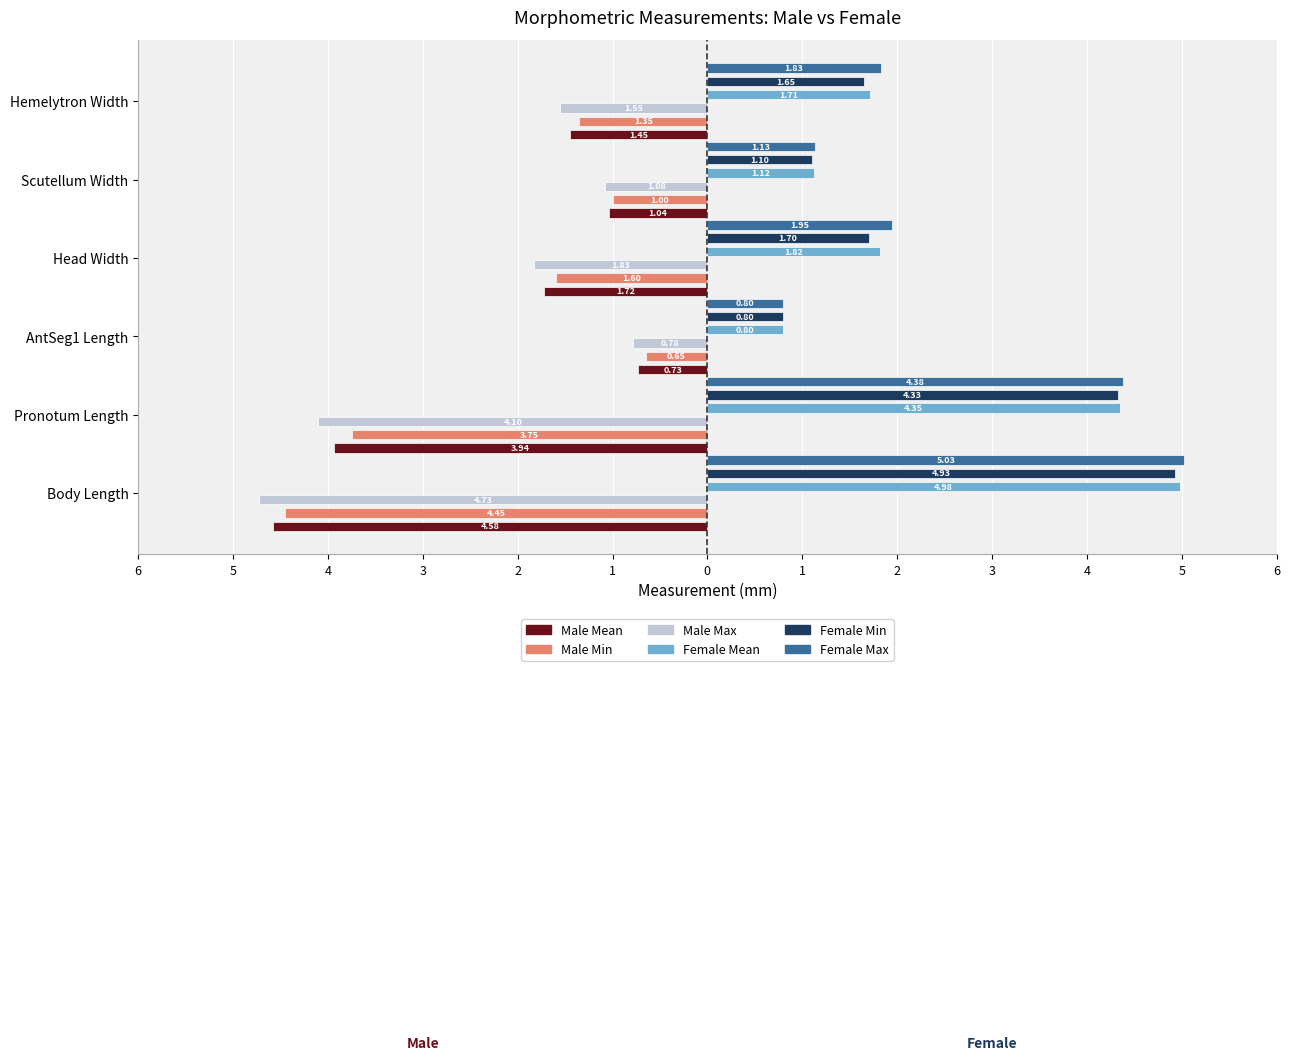

The value of Female Min at AntSeg1 Length is 0.2. True or false?

False